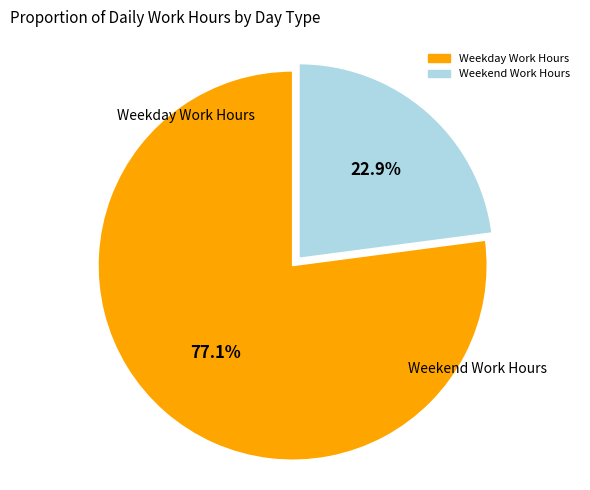

Is there a majority slice in this chart?

Yes